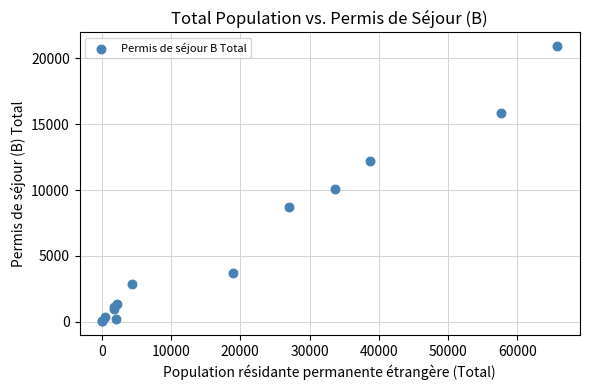

What Y value in the scatter plot is closest to 10470?

10100